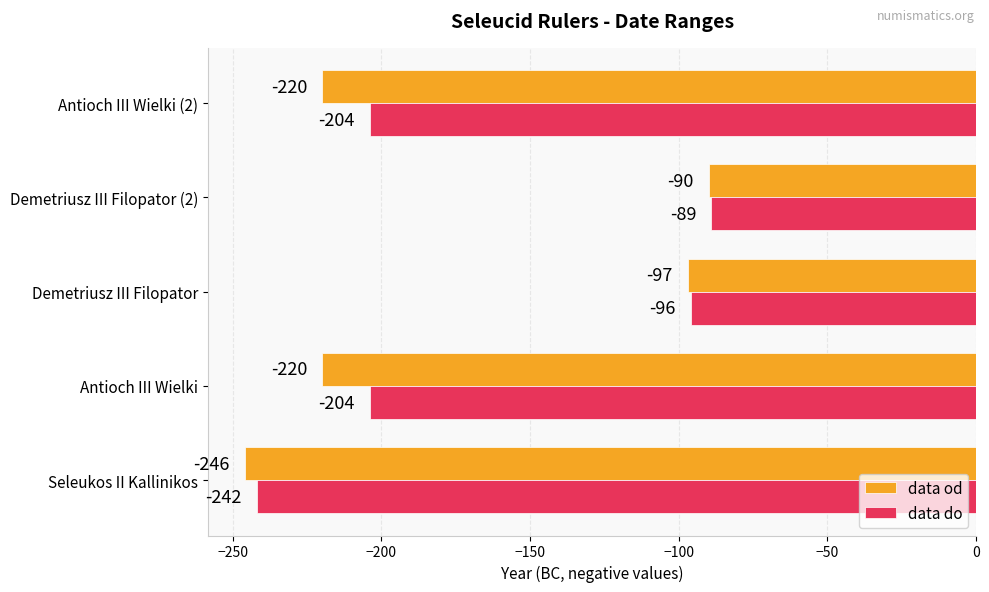

Is it true that data do equals -242 at Seleukos II Kallinikos?

True